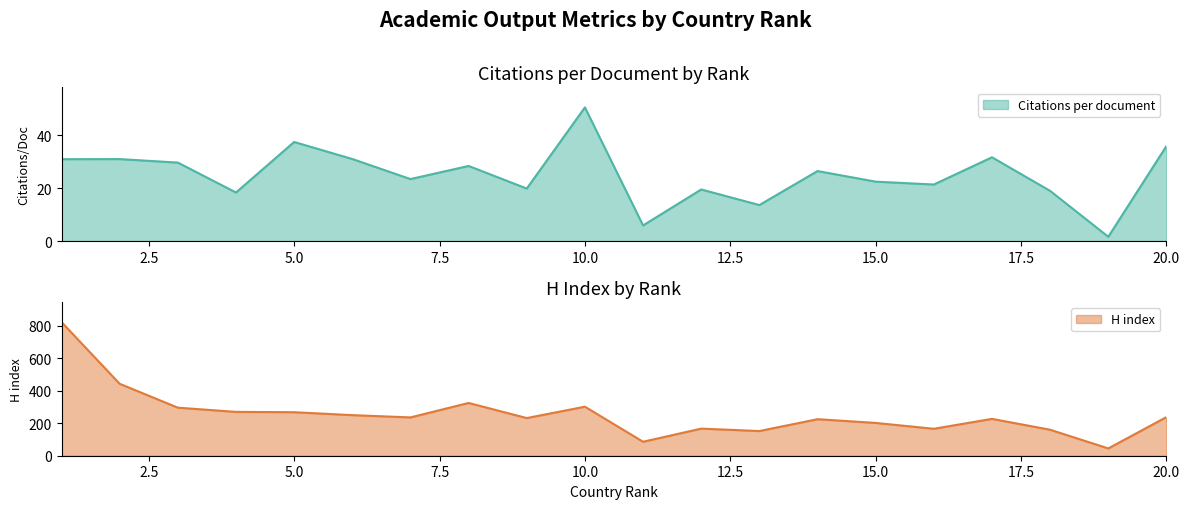

Does the chart display data point markers on the line(s)?

No